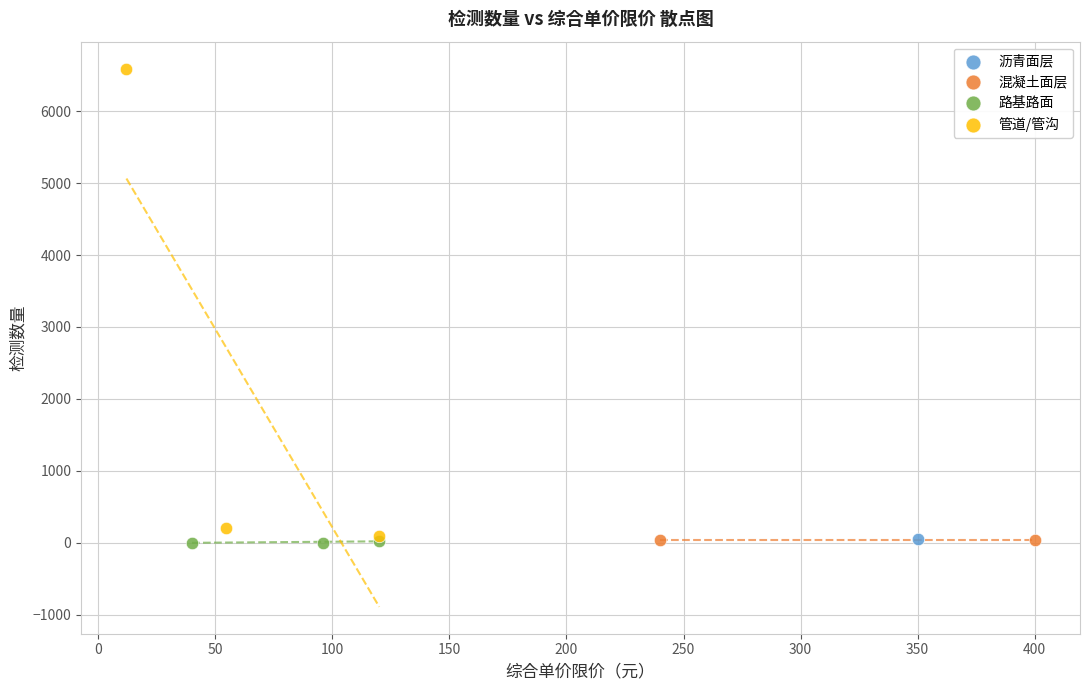

What are all the series names shown in the legend?

沥青面层, 混凝土面层, 路基路面, 管道/管沟